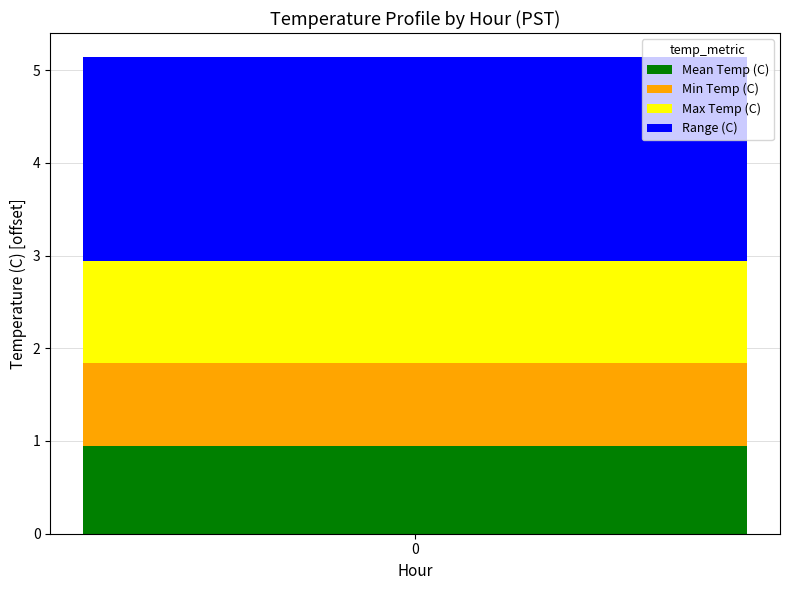

What are all the series names shown in the legend?

Mean Temp (C), Min Temp (C), Max Temp (C), Range (C)